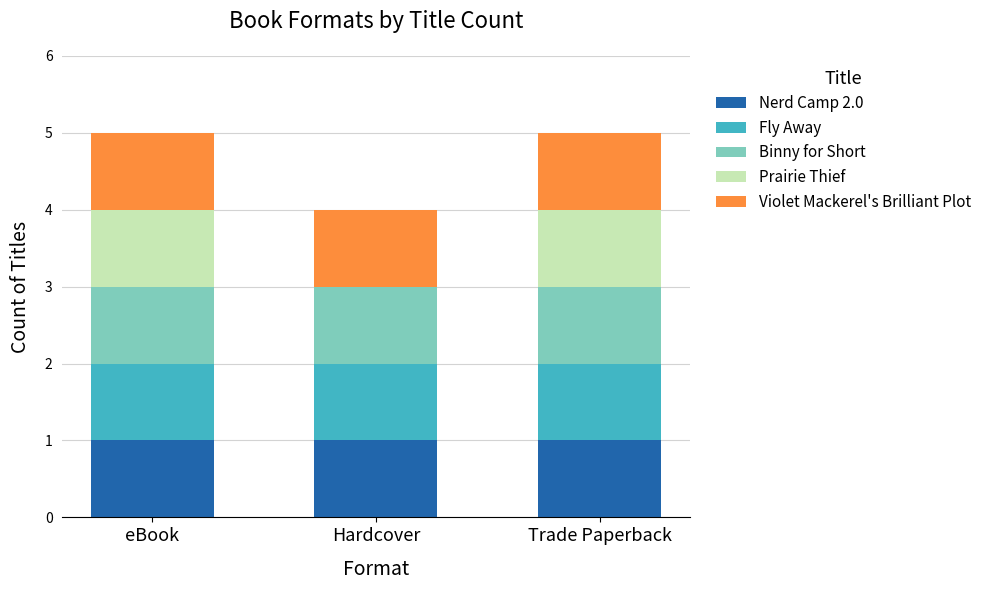

What are all the series names shown in the legend?

Nerd Camp 2.0, Fly Away, Binny for Short, Prairie Thief, Violet Mackerel's Brilliant Plot